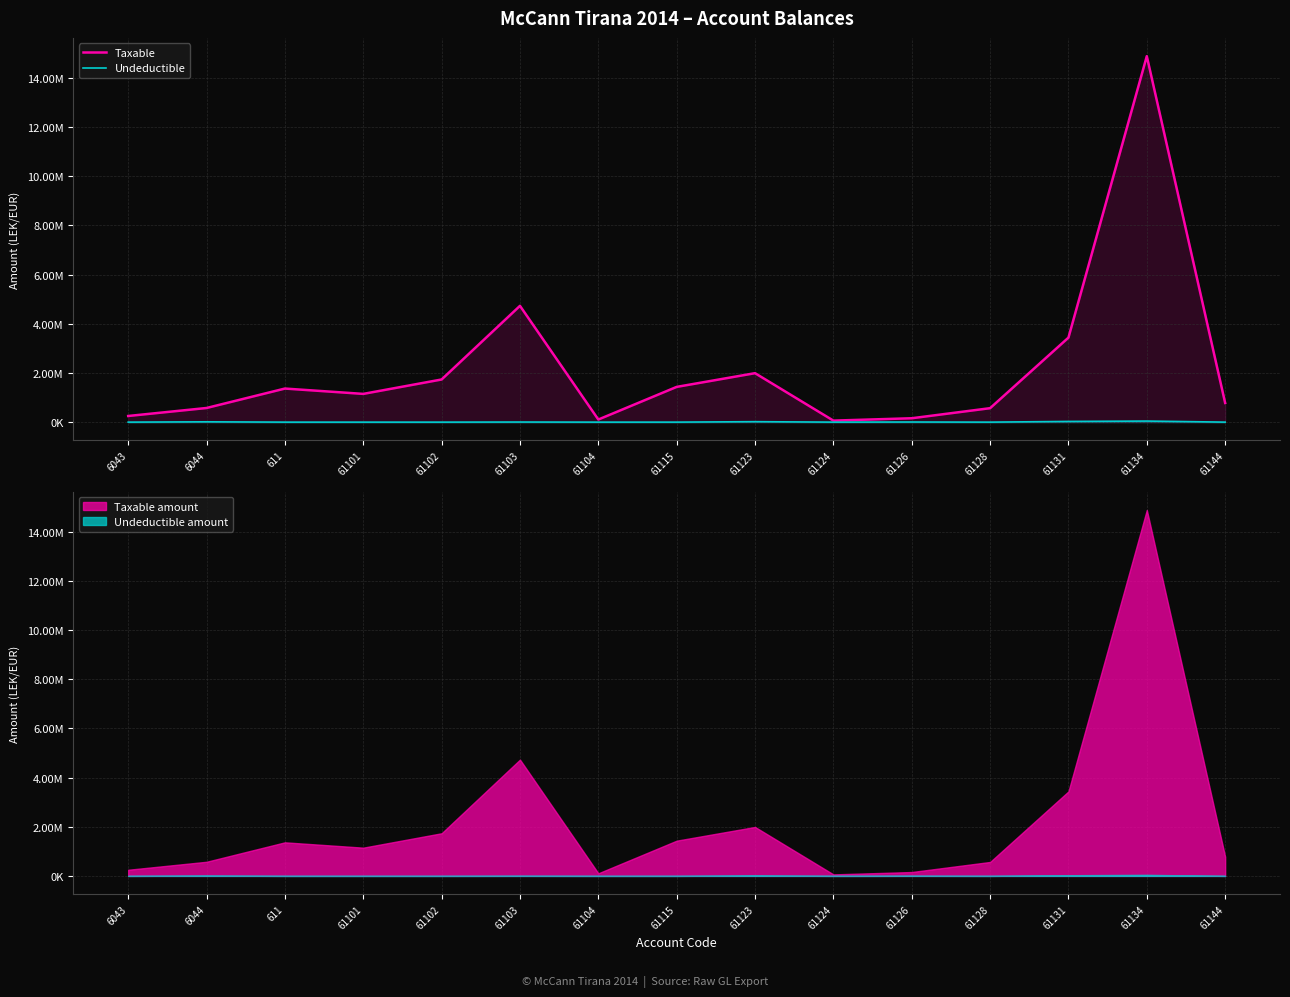

Which label corresponds to the largest value in the chart?

61134